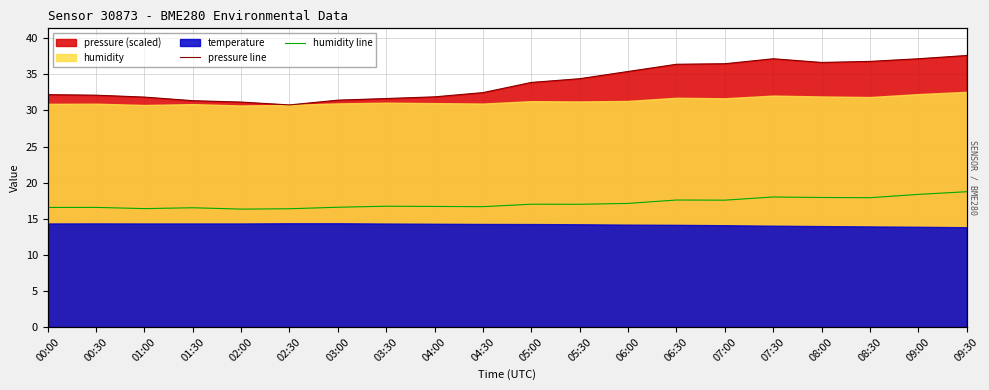

What is the sum of all pressure line values?

678.9